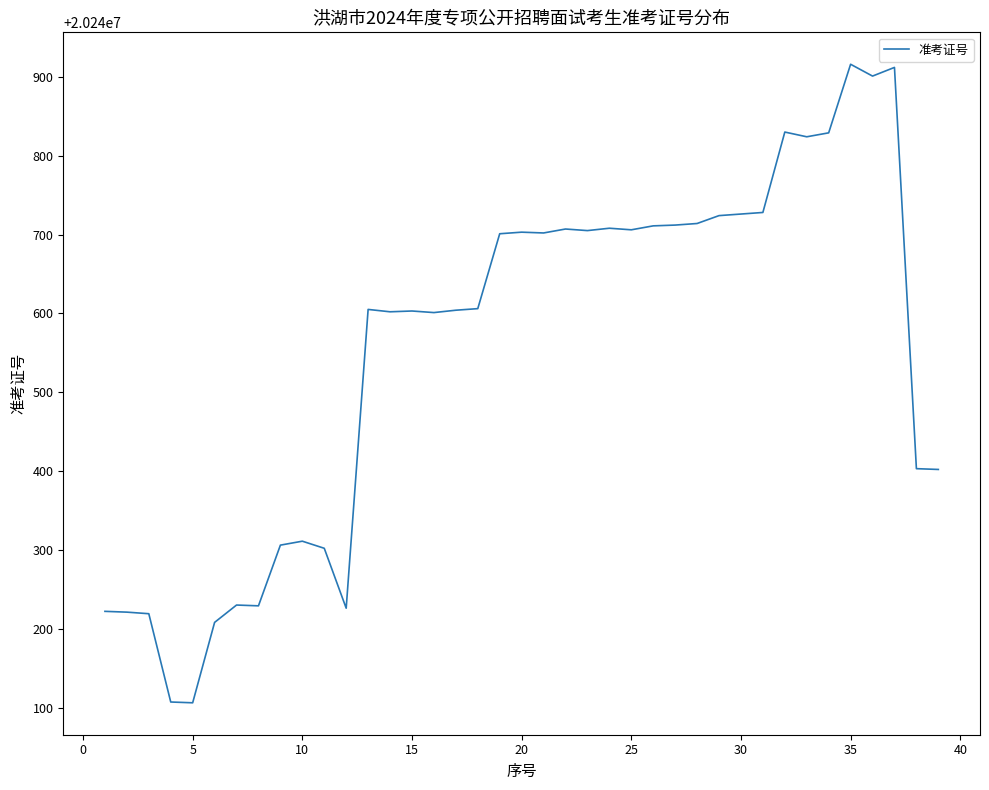

What is the difference between the maximum and minimum values?

810